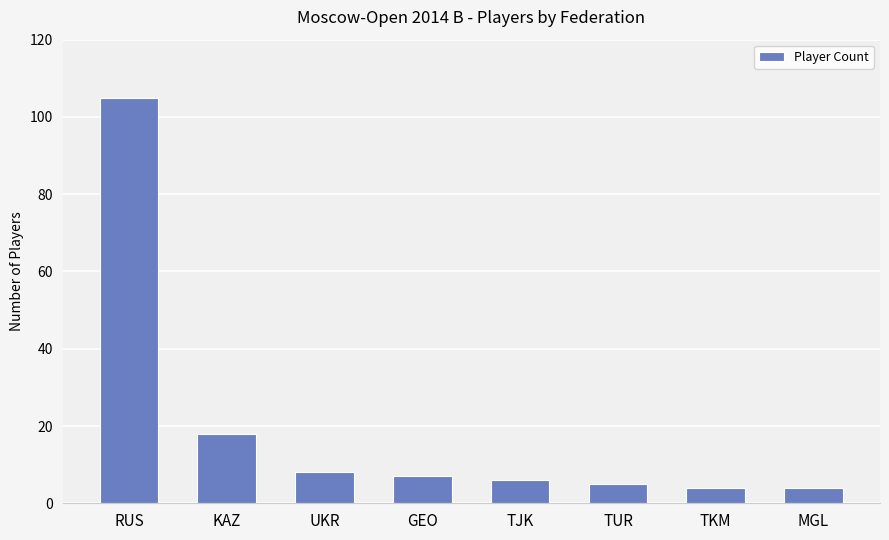

What position from the right is RUS?

8